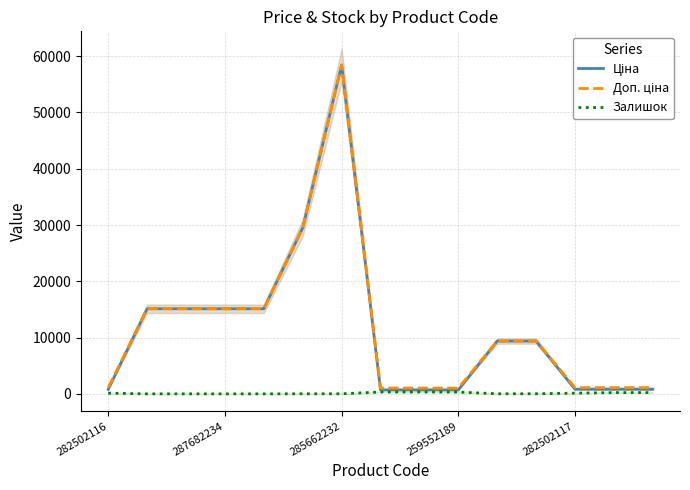

How many interior local valleys does the Залишок series have?

1